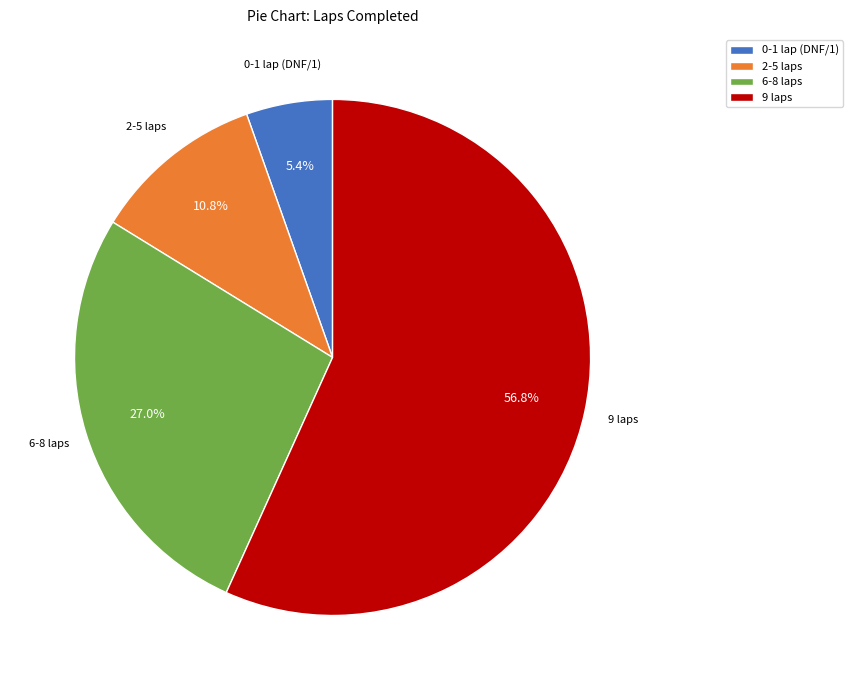

Which category has the biggest portion of the pie?

9 laps